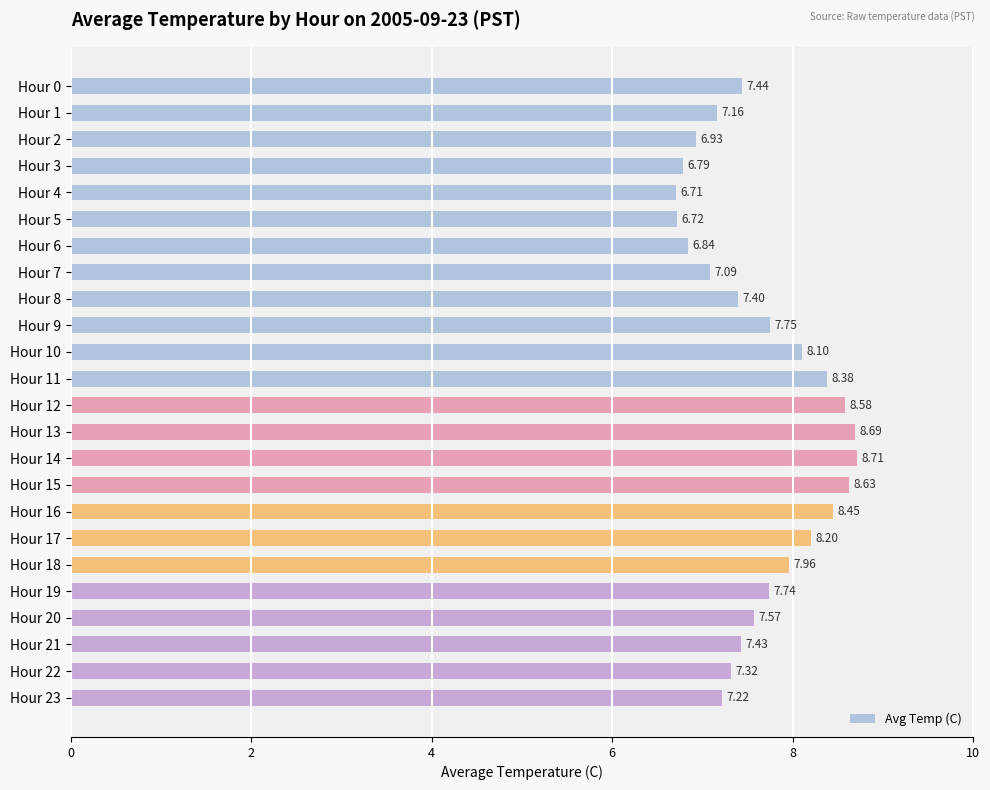

Between Hour 2 and Hour 23, which is larger?

Hour 23